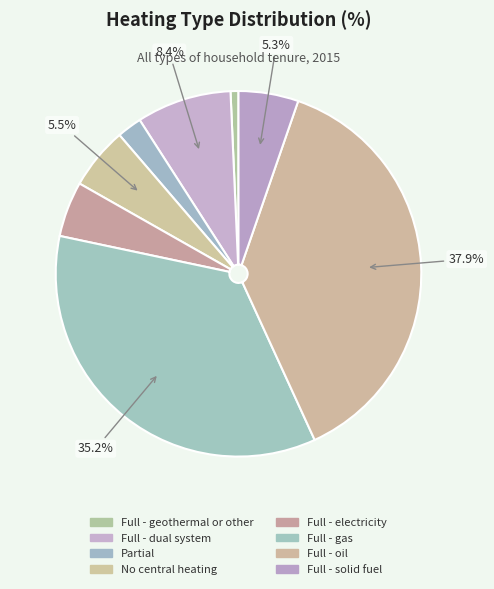

What percentage is the Full - geothermal or other slice, to the nearest percent?

1%